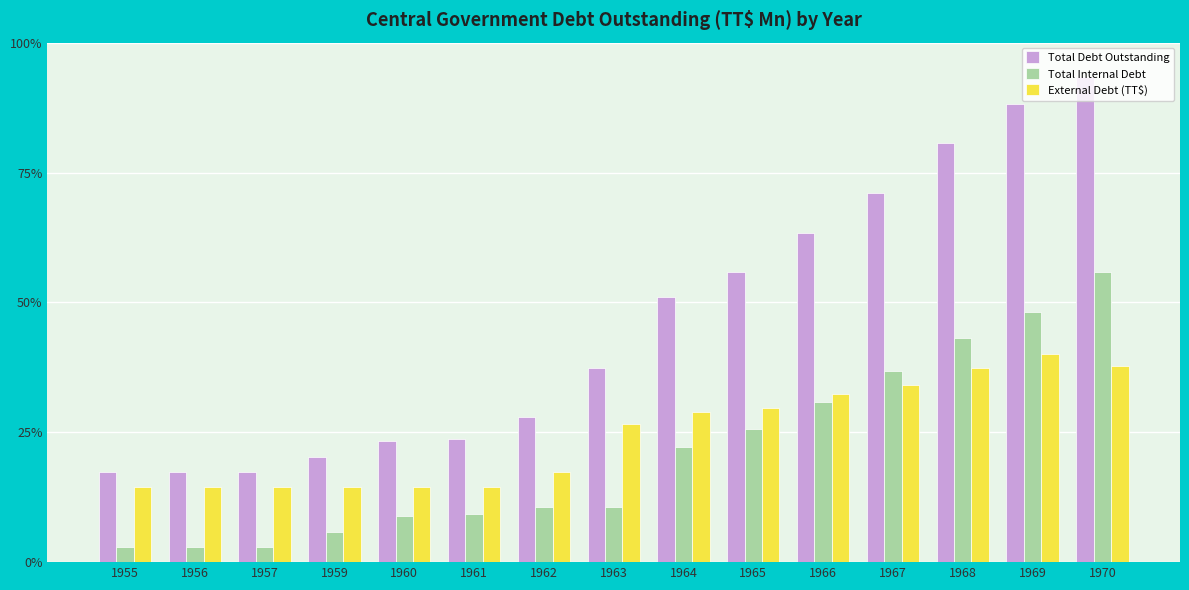

Does the chart contain any negative values?

No